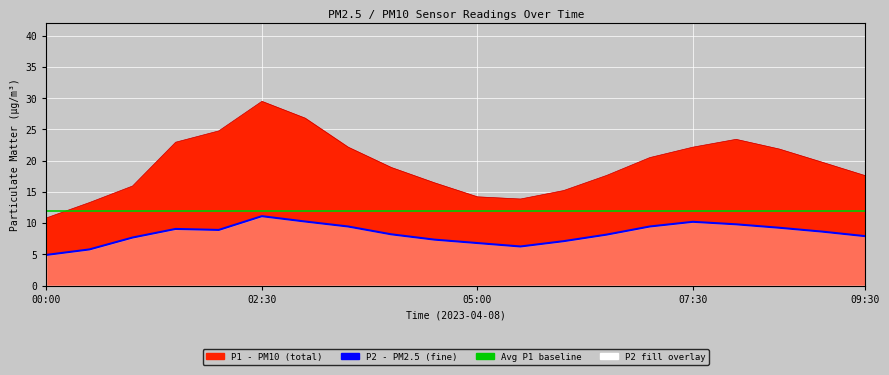

At which category is the sum across all series the highest?

02:30